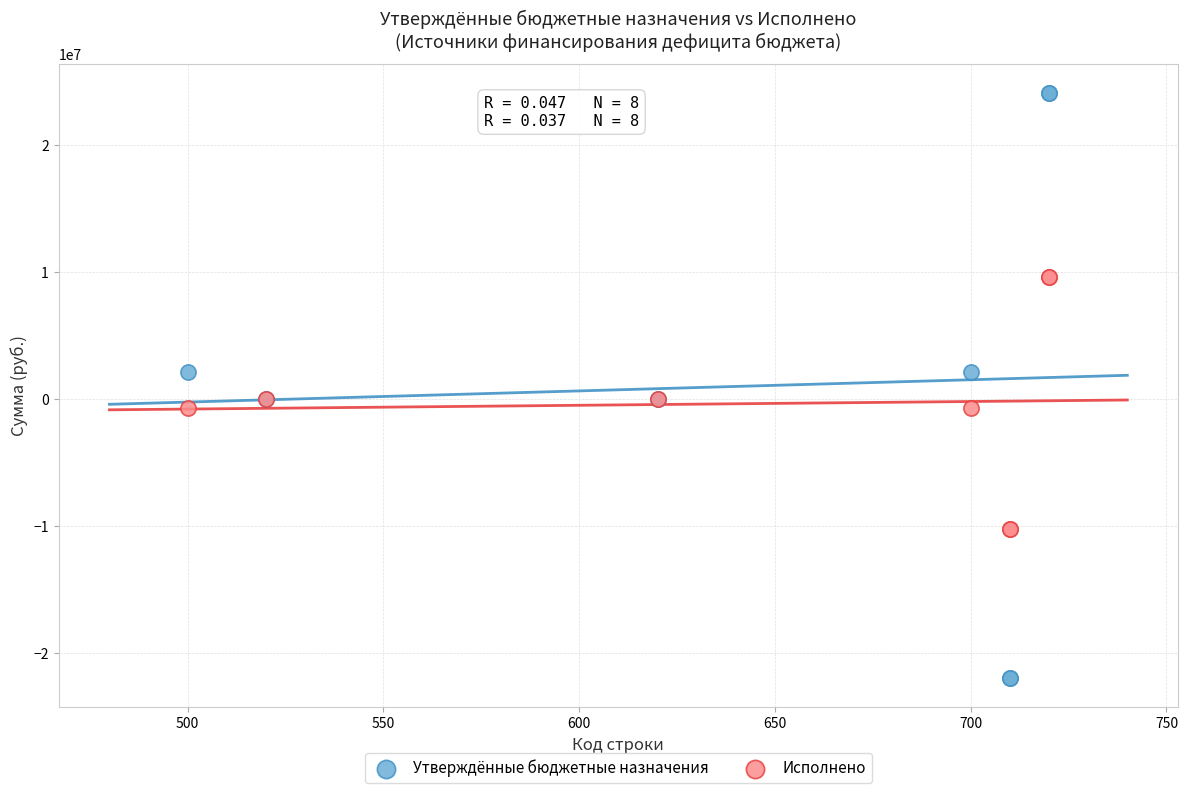

Which series has the widest spread of Y values?

Утверждённые бюджетные назначения